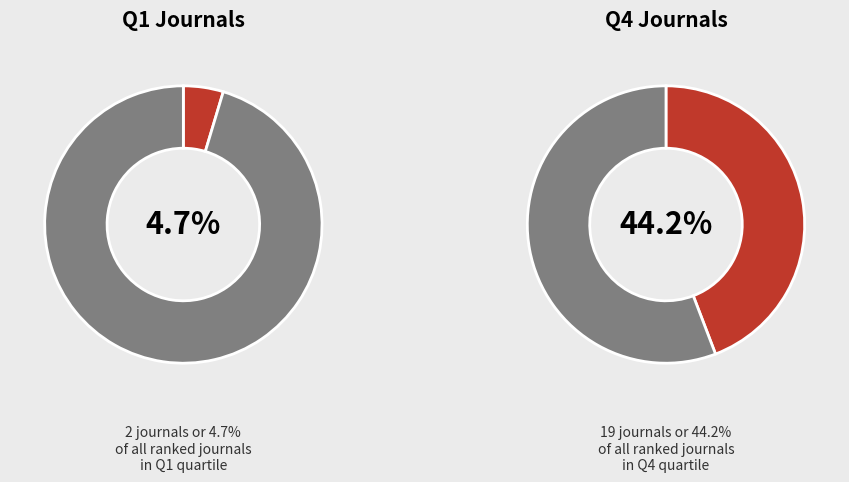

To the nearest percent, what is the average slice percentage?

25%